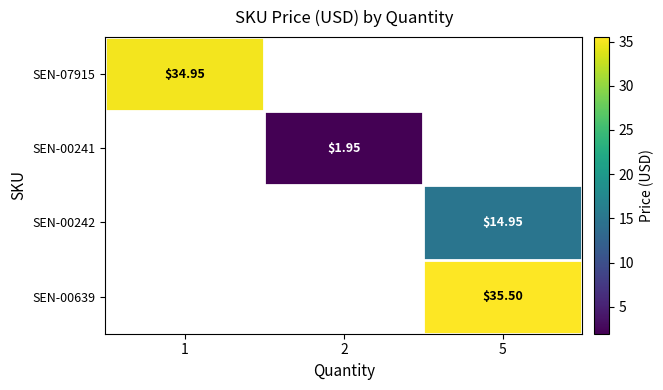

The value of SEN-00242 at 5 is 4.5. True or false?

False